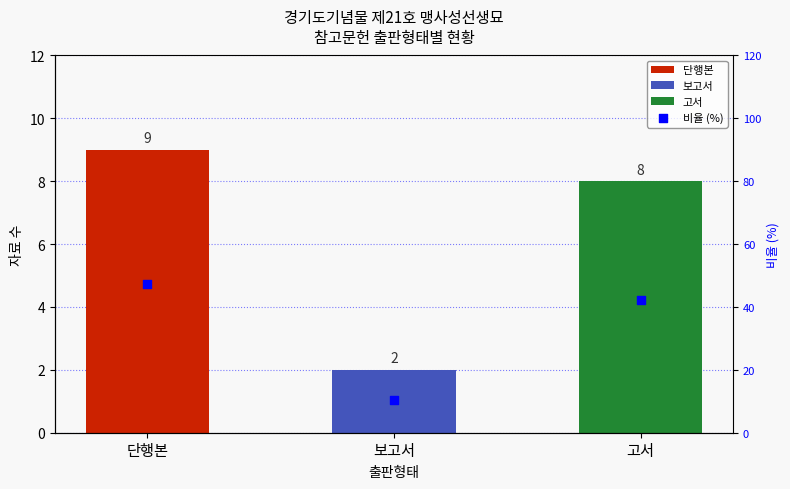

What is the change in value from 단행본 to 고서?

-5.3